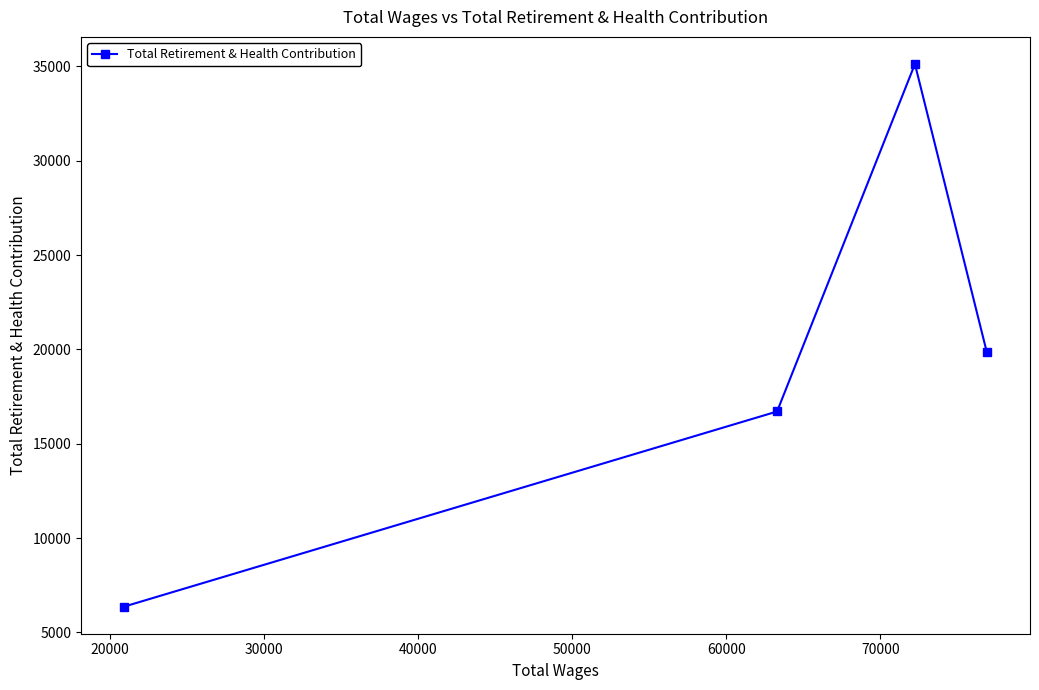

What is the maximum value shown in the chart?

35121